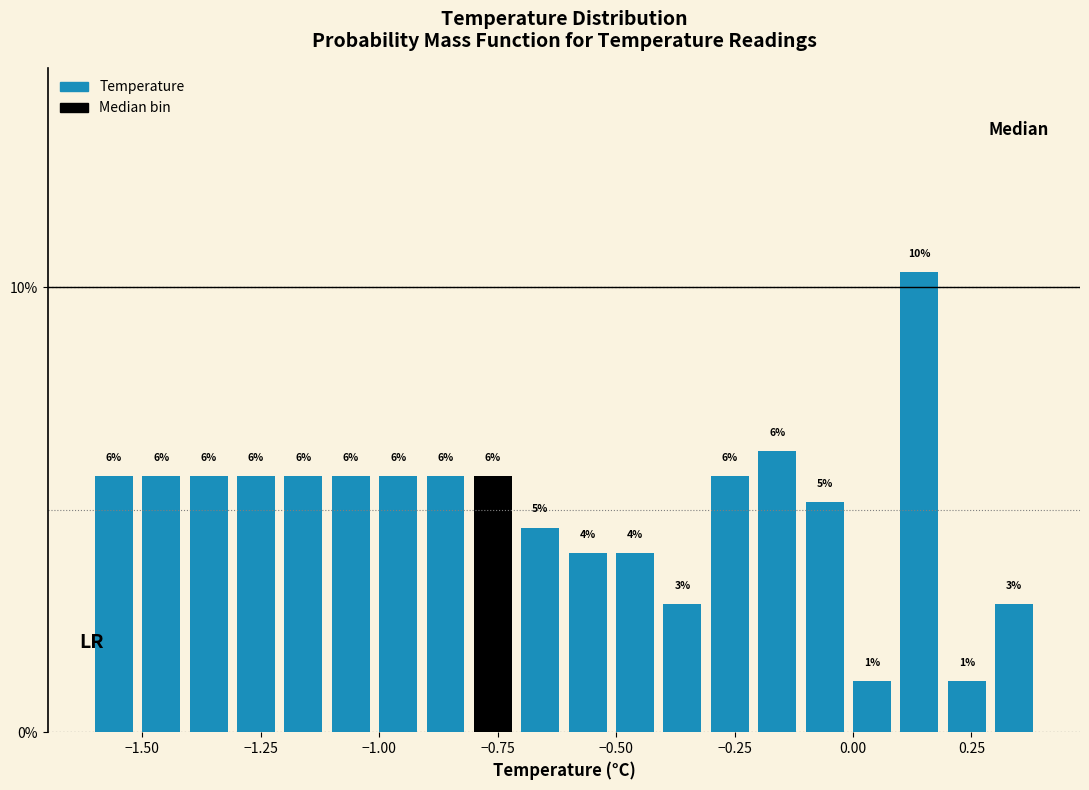

Around what value on the x-axis is the tallest bar? Give the approximate position of its centre, as read against the axis.

0.15